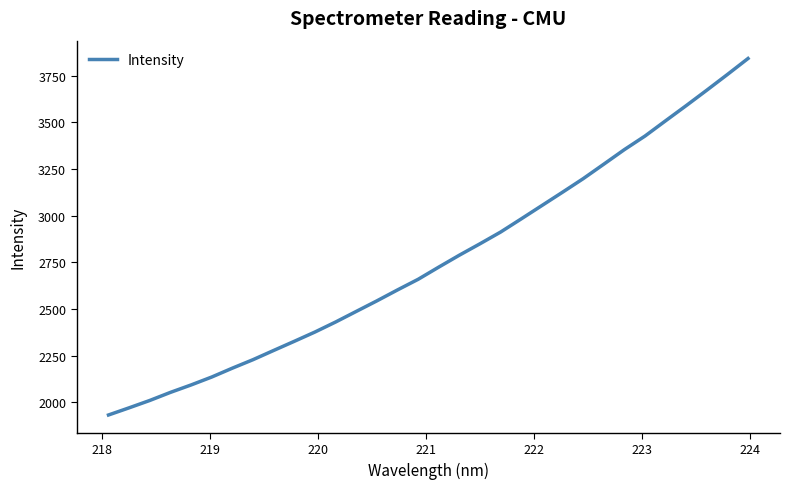

What is the smallest value displayed?

1932.6